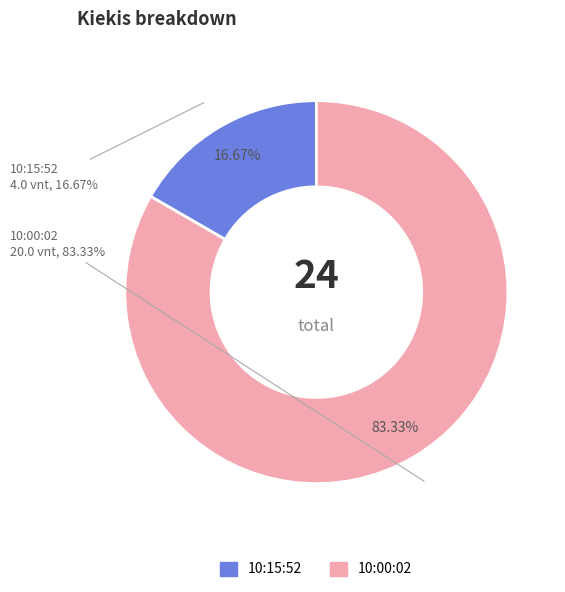

Do 10:00:02 and 10:15:52 together represent more than half of the pie?

Yes